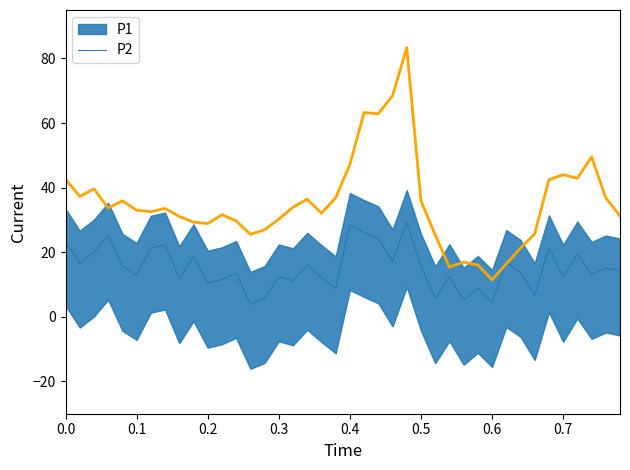

What is the minimum value for P2?

11.4